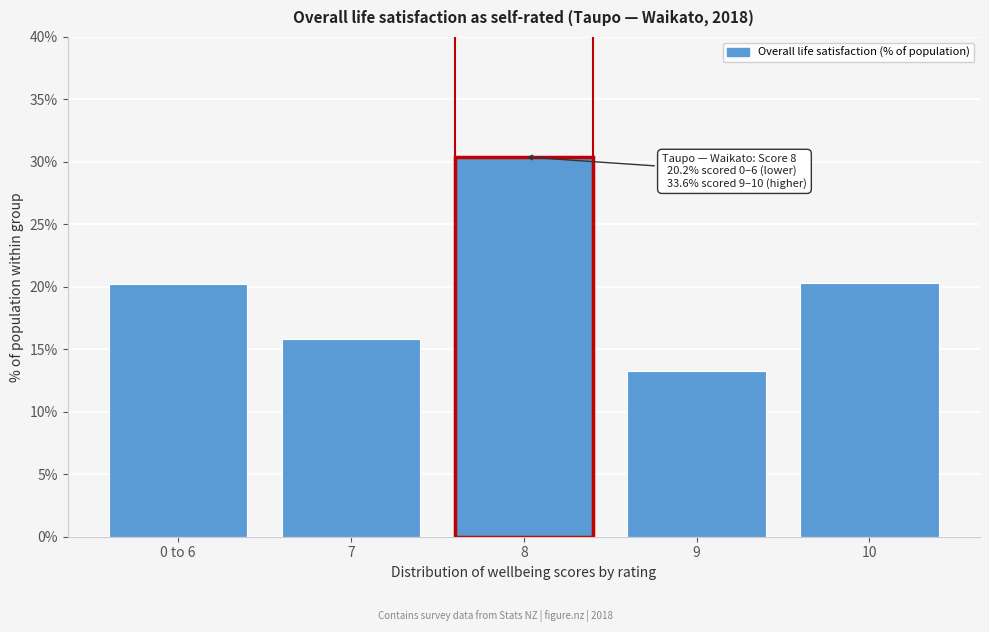

What is the label of the 5th bar from the right?

0 to 6